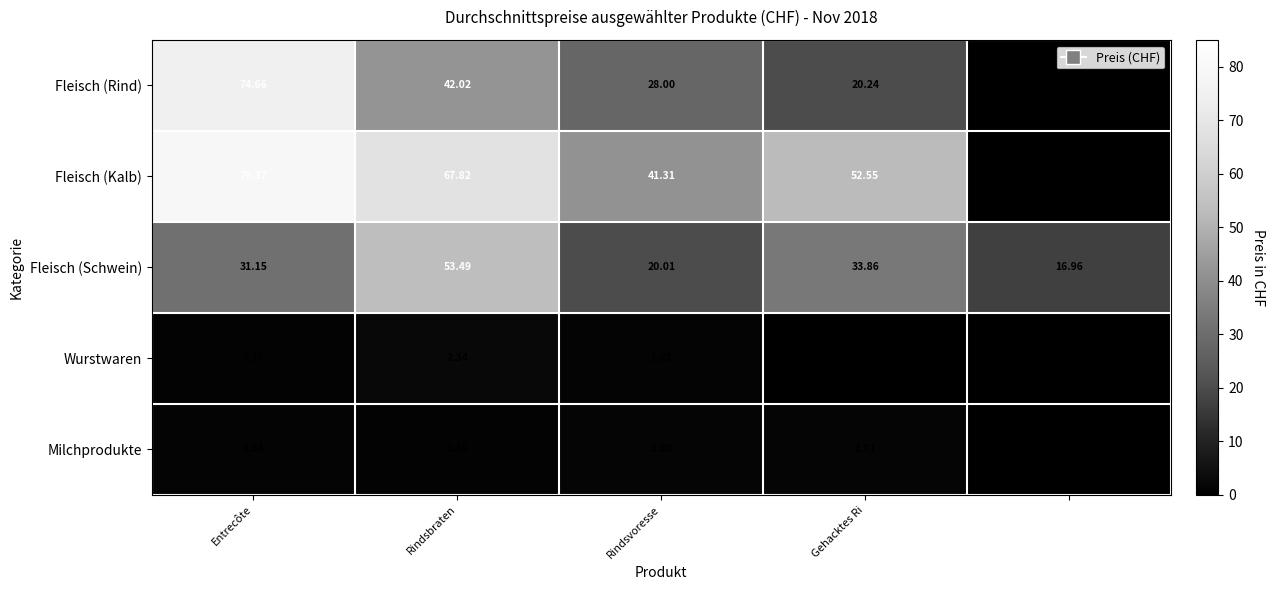

Is the value of Fleisch (Kalb) at Rindsbraten greater than the value of Fleisch (Schwein) at Entrecôte?

Yes